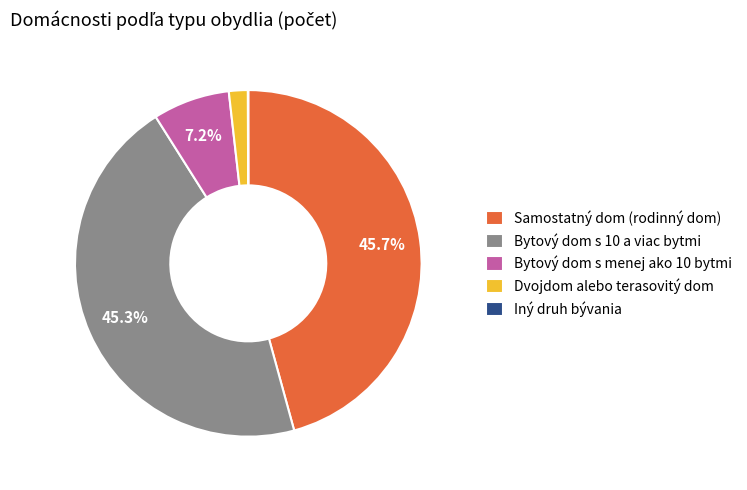

Which has a higher value, Bytový dom s menej ako 10 bytmi or Dvojdom alebo terasovitý dom?

Bytový dom s menej ako 10 bytmi